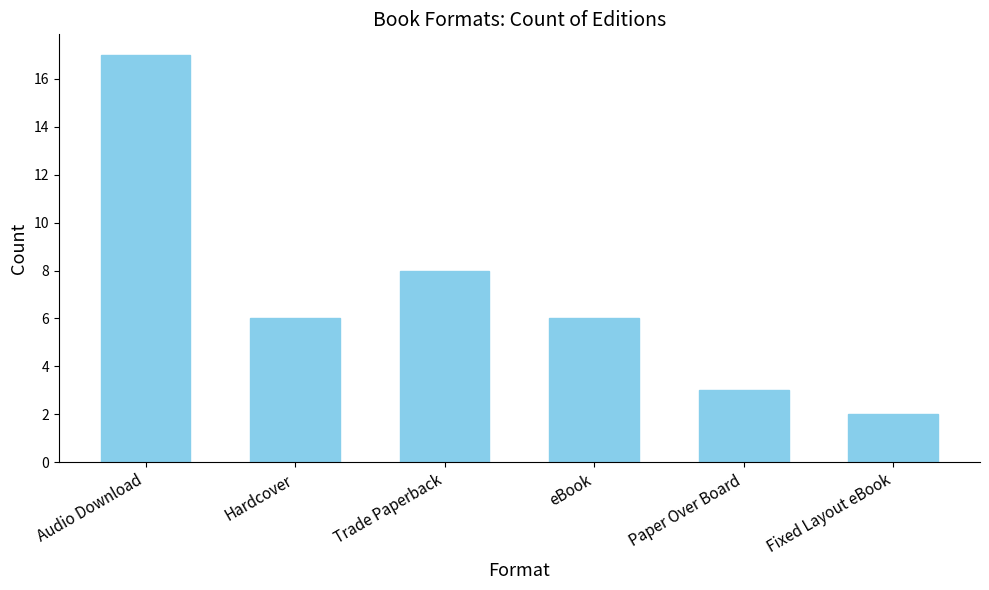

Reading left to right, transcribe all the data shown in this chart.

17	6	8	6	3	2